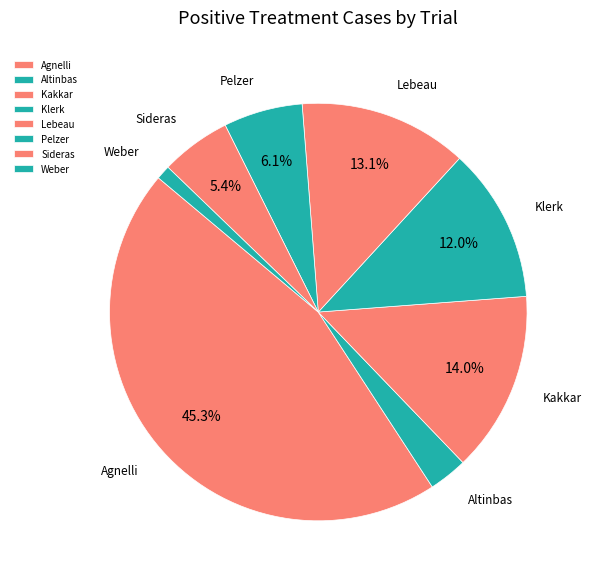

To the nearest percent, what is the difference between the Klerk and Agnelli slice percentages?

33%